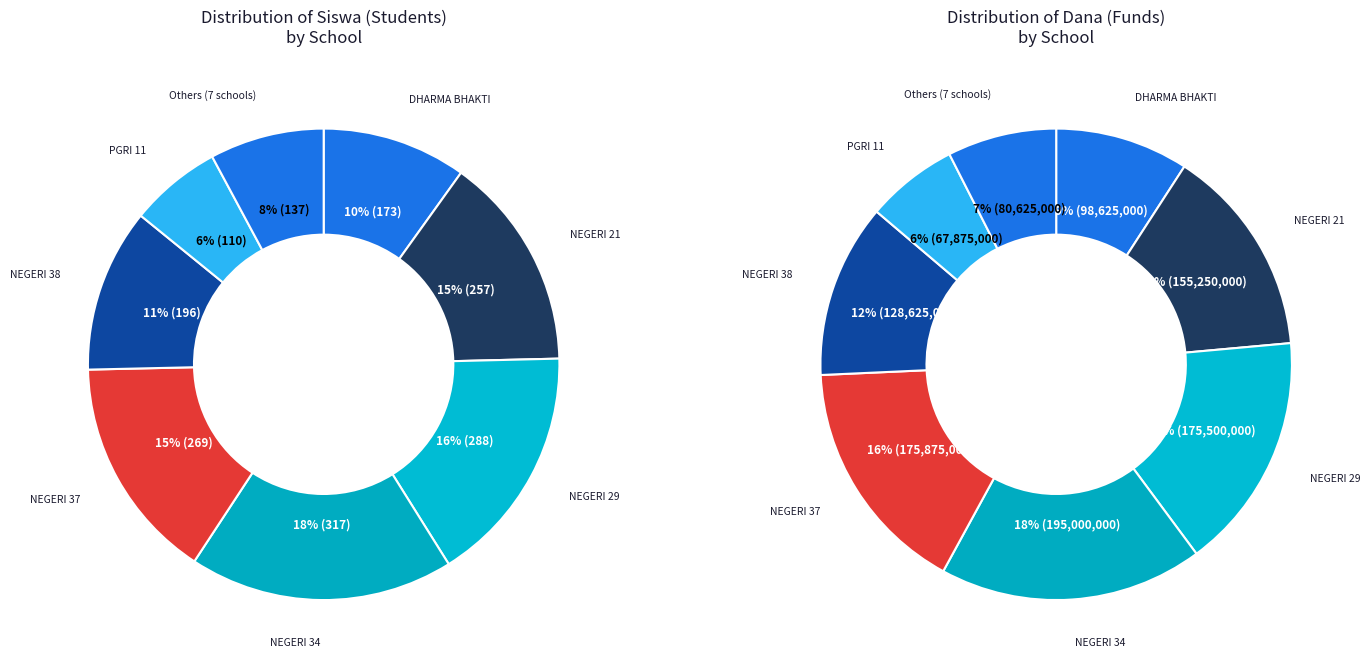

The SMP PRAMULA PALEMBANG slice represents 1% of the pie. True or false?

False